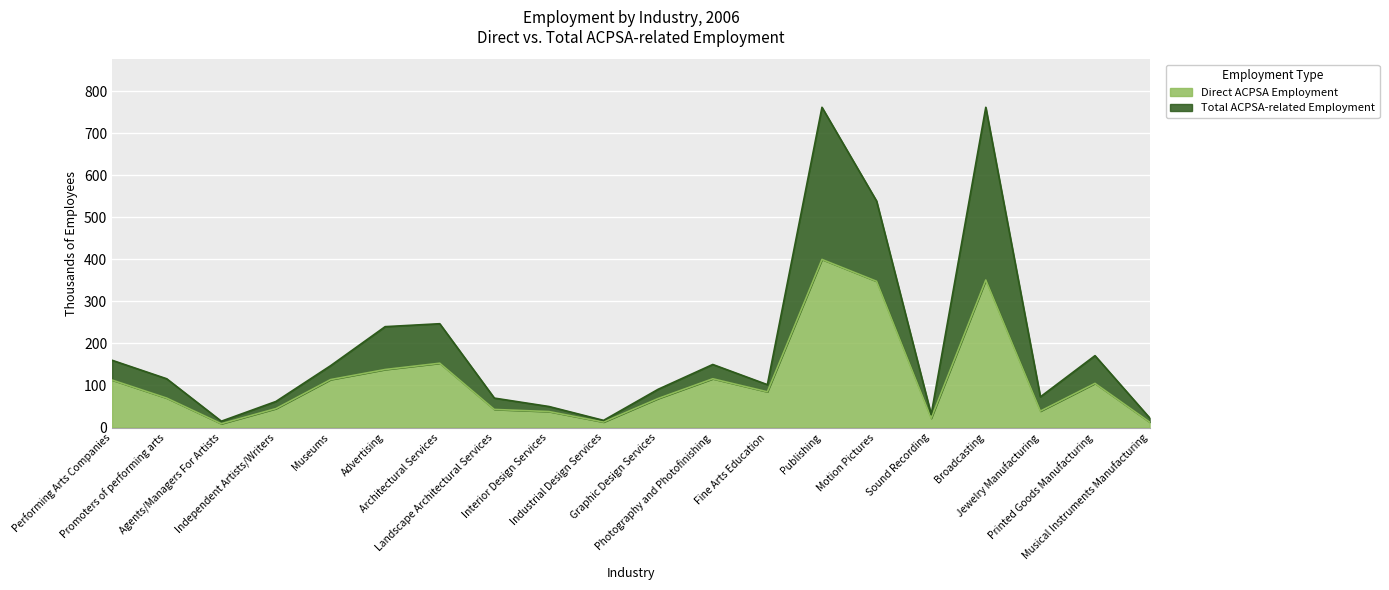

Reading left to right, list all the values displayed in this chart.

Direct ACPSA Employment: 113	70	9	45	114	138	153	43	38	13	69	116	85	400	348	22	351	39	105	13
Total ACPSA-related Employment: 160	116	15	62	147	240	247	70	50	17	91	150	102	762	539	31	762	73	171	23